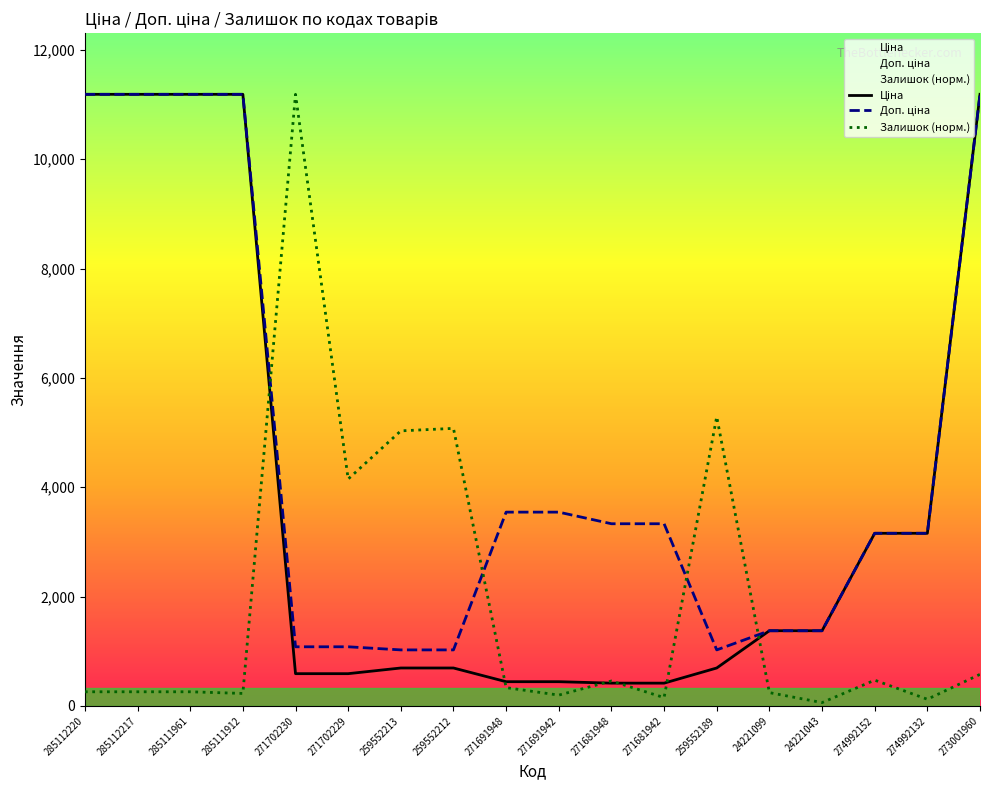

What is the difference between the highest and lowest values at 274992152?

2686.8